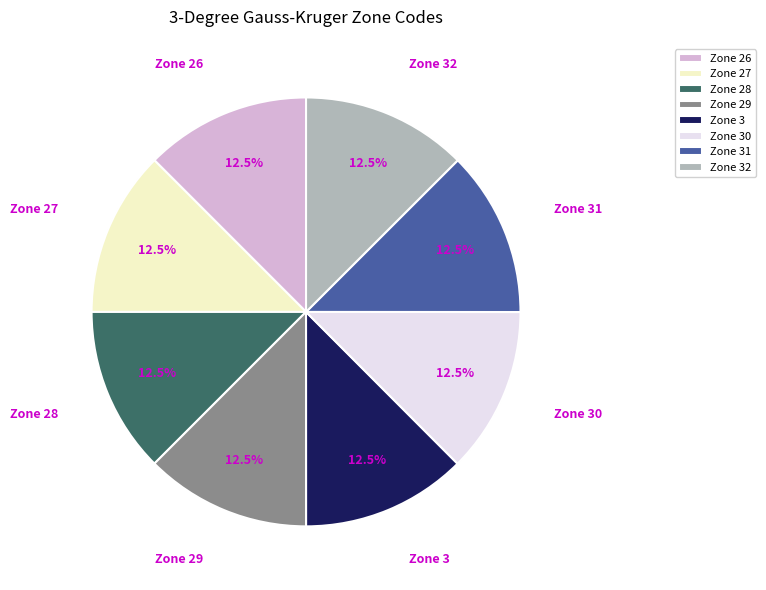

Is there any slice that represents more than half of the pie?

No